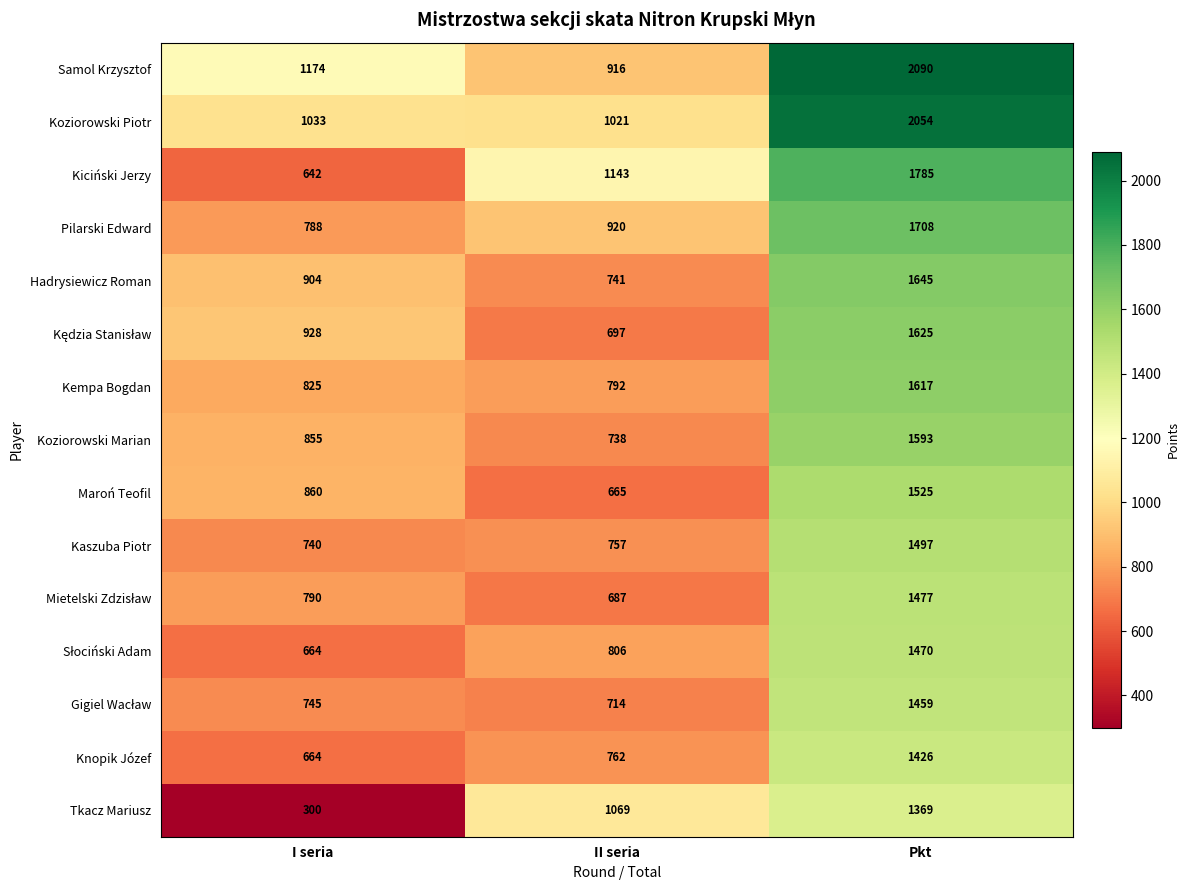

Between I seria and Pkt, which series saw the biggest shift?

Kiciński Jerzy